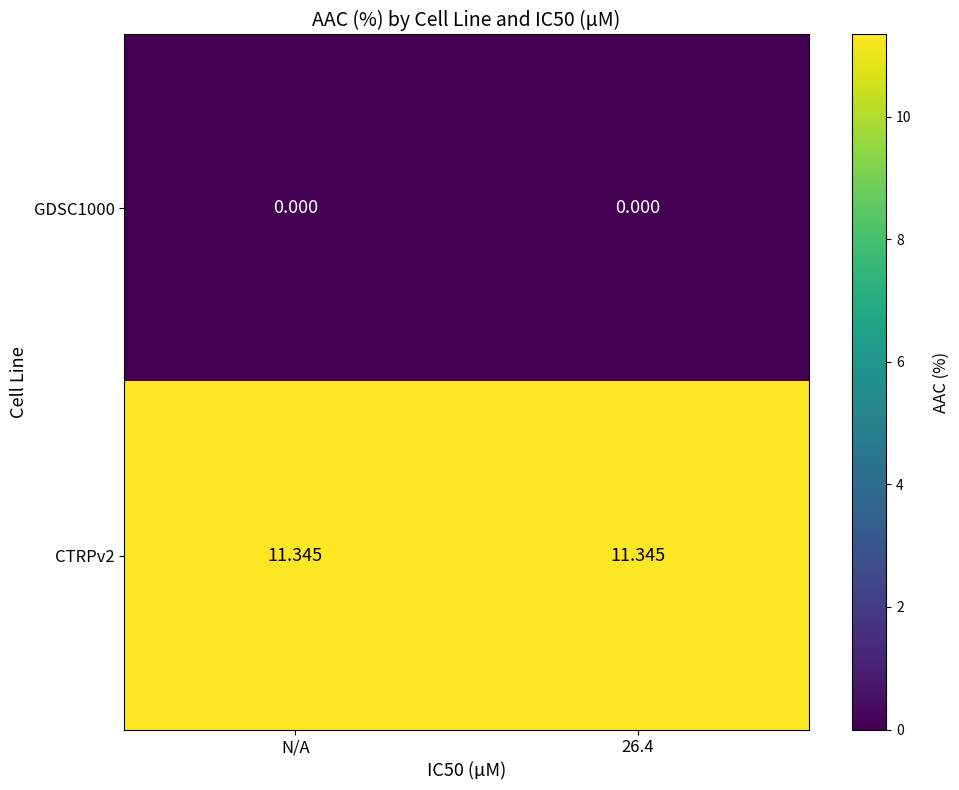

Count the number of data series in this chart.

2